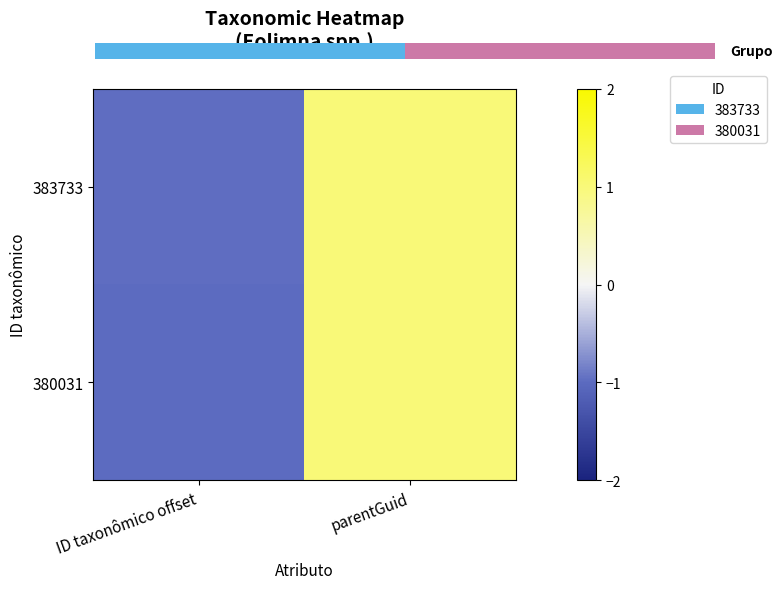

What is the minimum value for 383733?

-1.0